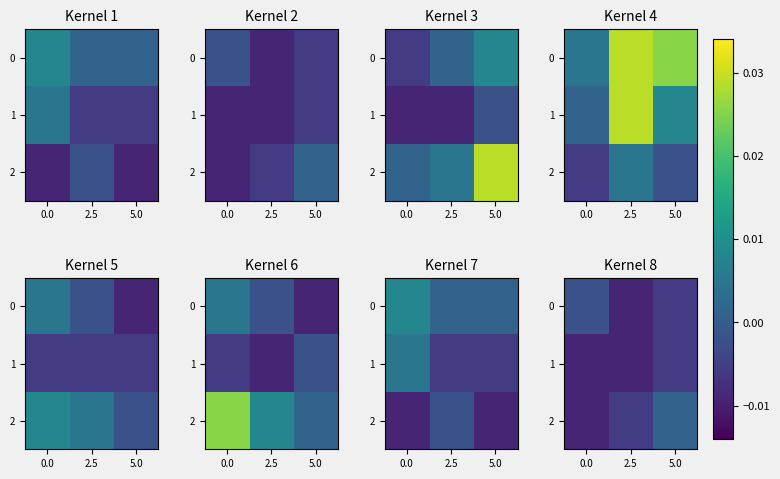

At which category is the sum across all series the highest?

5.0